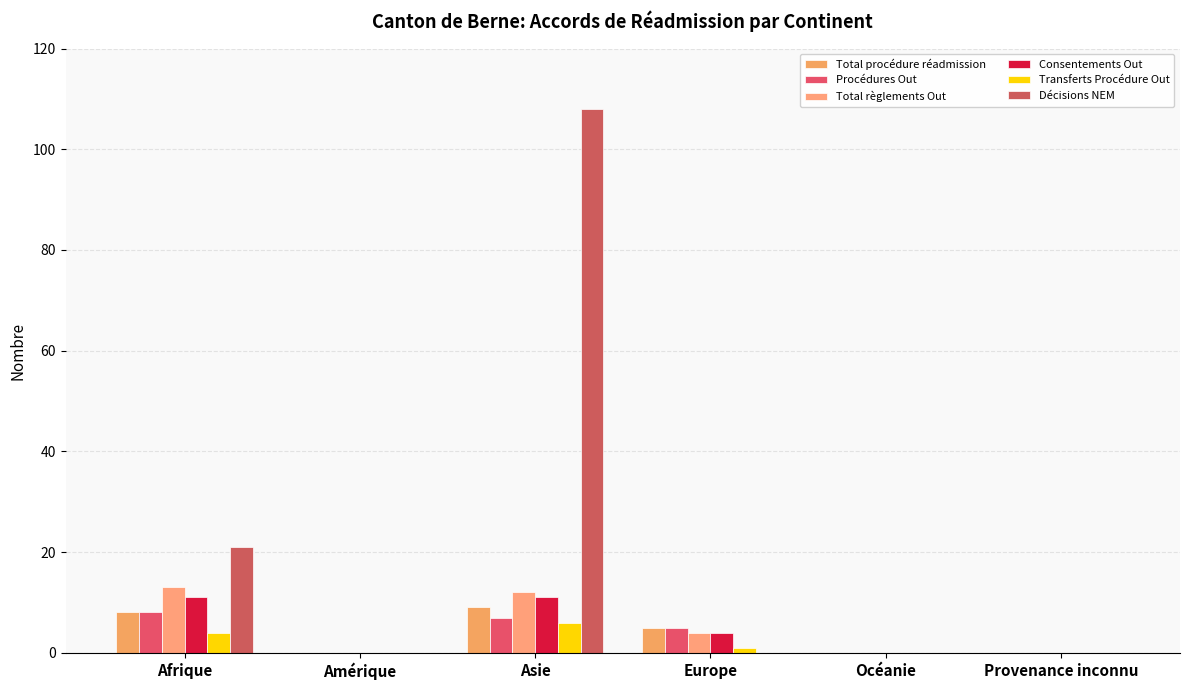

Rank the series at Afrique from lowest to highest value.

Transferts Procédure Out, Total procédure réadmission, Procédures Out, Consentements Out, Total règlements Out, Décisions NEM